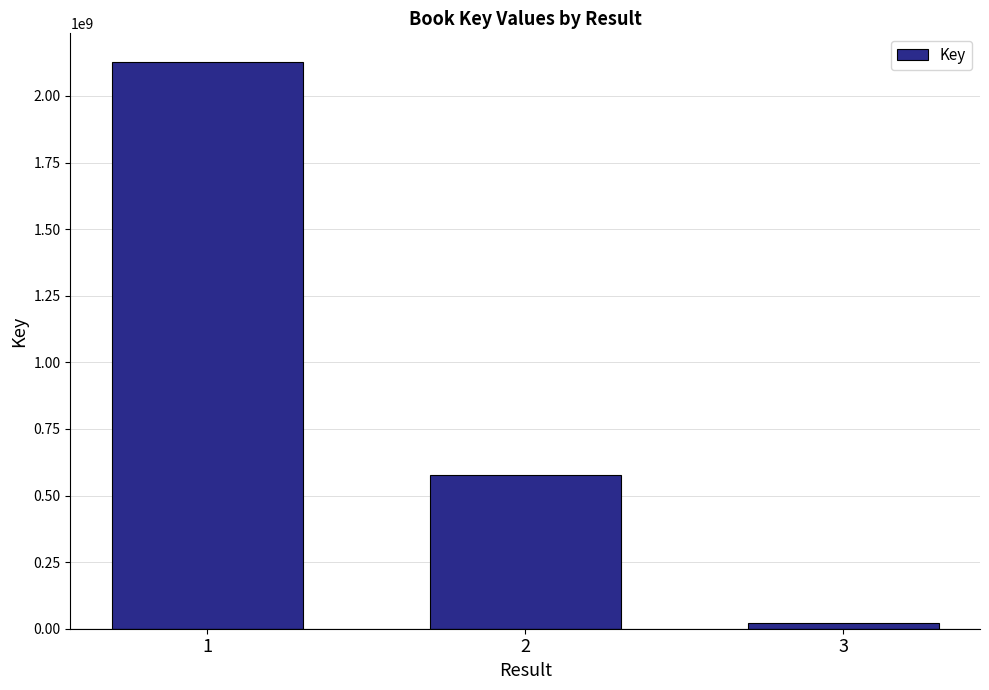

At which label is the value closest to 1074597828?

2